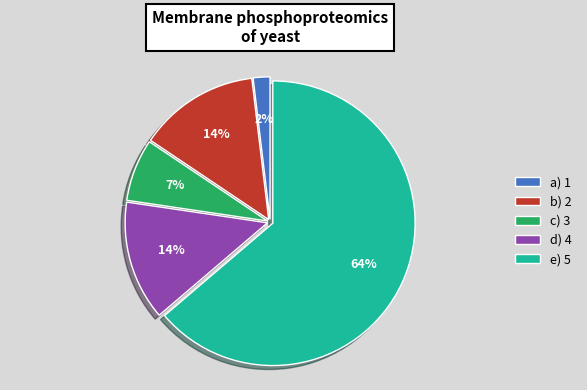

To the nearest percent, what percentage of the pie is c) 3?

7%